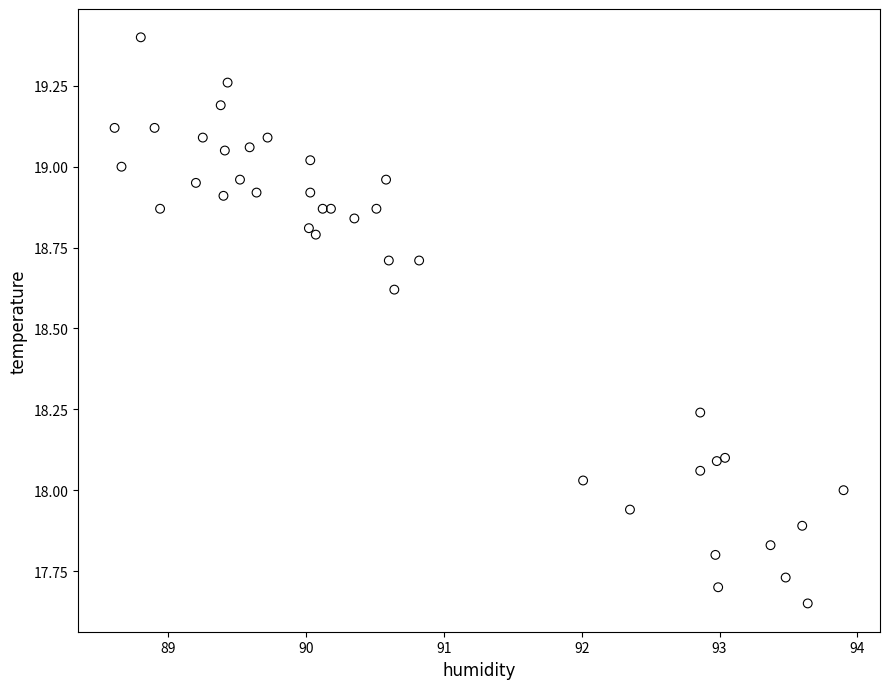

What is the range of X values (max minus min)?

5.3